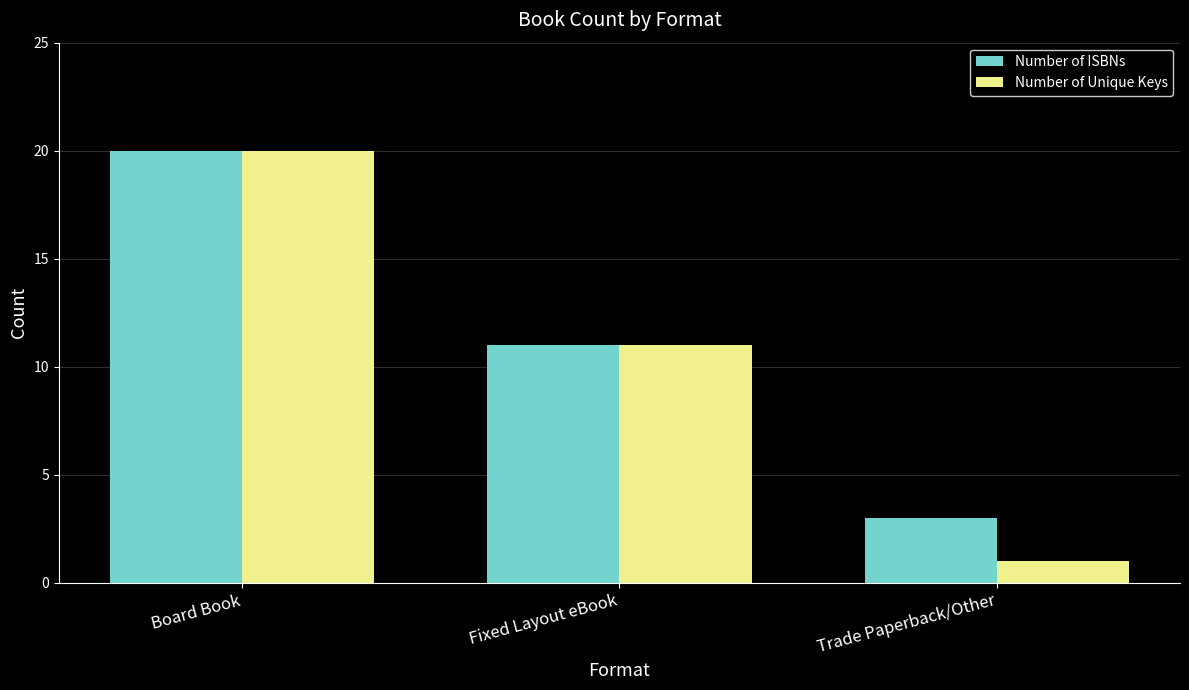

Rank the categories by Number of Unique Keys value from highest to lowest.

Board Book, Fixed Layout eBook, Trade Paperback/Other